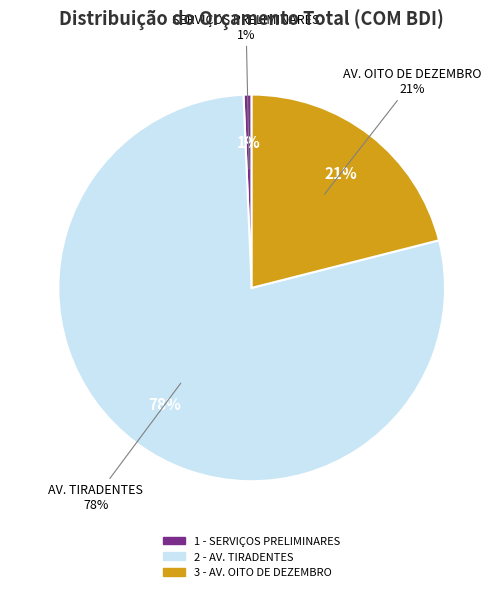

Which slice is the largest?

2 - AV. TIRADENTES